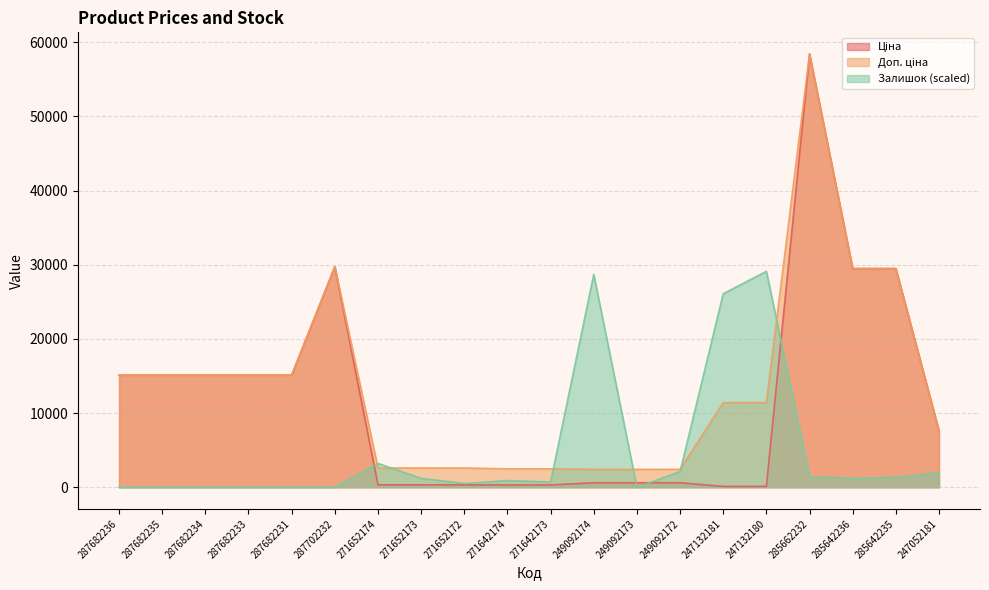

What are all the series names shown in the legend?

Ціна, Доп. ціна, Залишок